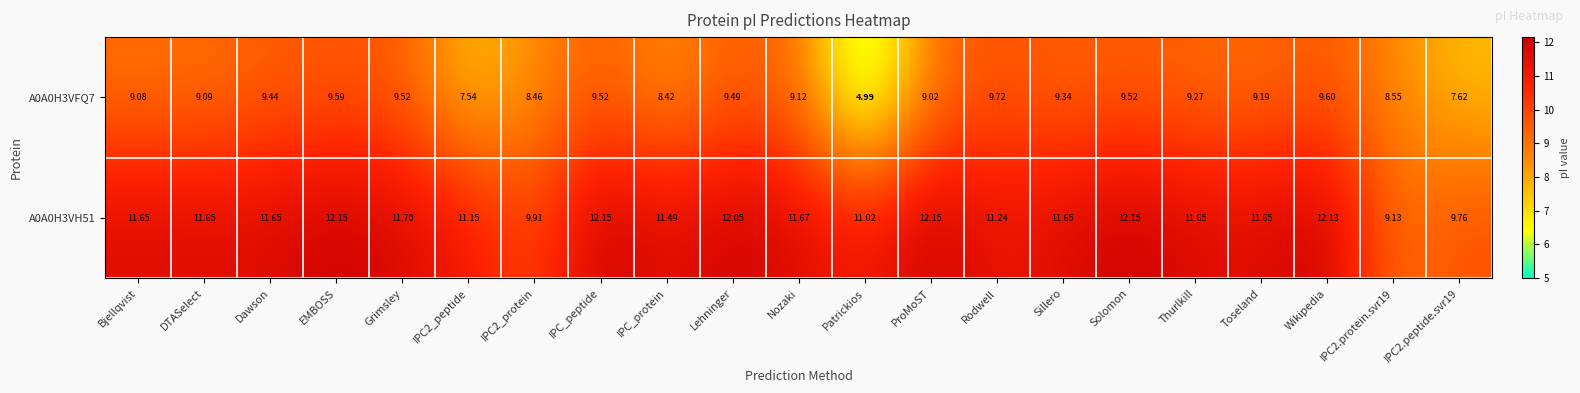

Which category has the highest value in the A0A0H3VFQ7 series?

Rodwell